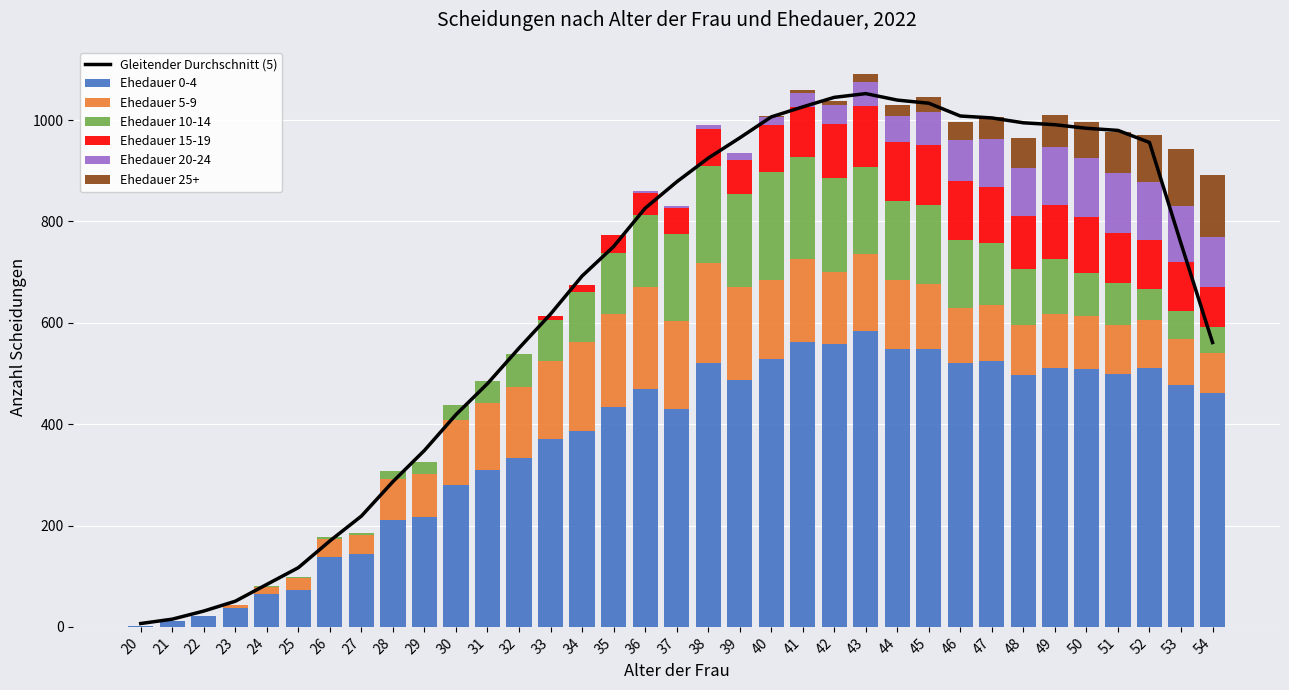

Rank the categories by Ehedauer 20-24 value from highest to lowest.

51, 50, 52, 49, 53, 54, 48, 47, 46, 45, 44, 43, 42, 41, 40, 39, 38, 36, 37, 34, 35, 20, 21, 22, 23, 24, 25, 26, 27, 28, 29, 30, 31, 32, 33